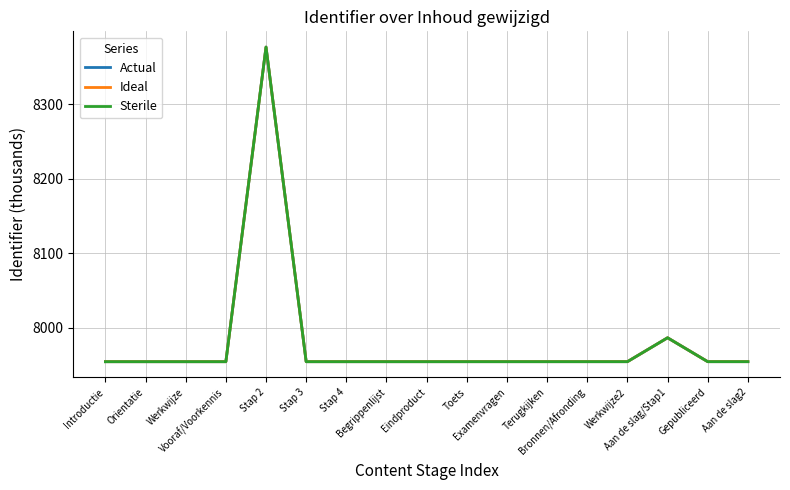

Reading right to left, list all the values displayed in this chart.

Actual: Aan de slag2=7954.6	Gepubliceerd=7954.6	Aan de slag/Stap1=7986.7	Werkwijze2=7954.6	Bronnen/Afronding=7954.6	Terugkijken=7954.6	Examenvragen=7954.6	Toets=7954.6	Eindproduct=7954.6	Begrippenlijst=7954.6	Stap 4=7954.6	Stap 3=7954.6	Stap 2=8376.7	Vooraf/Voorkennis=7954.6	Werkwijze=7954.6	Orientatie=7954.6	Introductie=7954.6
Ideal: Aan de slag2=7954.6	Gepubliceerd=7954.6	Aan de slag/Stap1=7986.7	Werkwijze2=7954.6	Bronnen/Afronding=7954.6	Terugkijken=7954.6	Examenvragen=7954.6	Toets=7954.6	Eindproduct=7954.6	Begrippenlijst=7954.6	Stap 4=7954.6	Stap 3=7954.6	Stap 2=8376.7	Vooraf/Voorkennis=7954.6	Werkwijze=7954.6	Orientatie=7954.6	Introductie=7954.6
Sterile: Aan de slag2=7954.6	Gepubliceerd=7954.6	Aan de slag/Stap1=7986.7	Werkwijze2=7954.6	Bronnen/Afronding=7954.6	Terugkijken=7954.6	Examenvragen=7954.6	Toets=7954.6	Eindproduct=7954.6	Begrippenlijst=7954.6	Stap 4=7954.6	Stap 3=7954.6	Stap 2=8376.7	Vooraf/Voorkennis=7954.6	Werkwijze=7954.6	Orientatie=7954.6	Introductie=7954.6